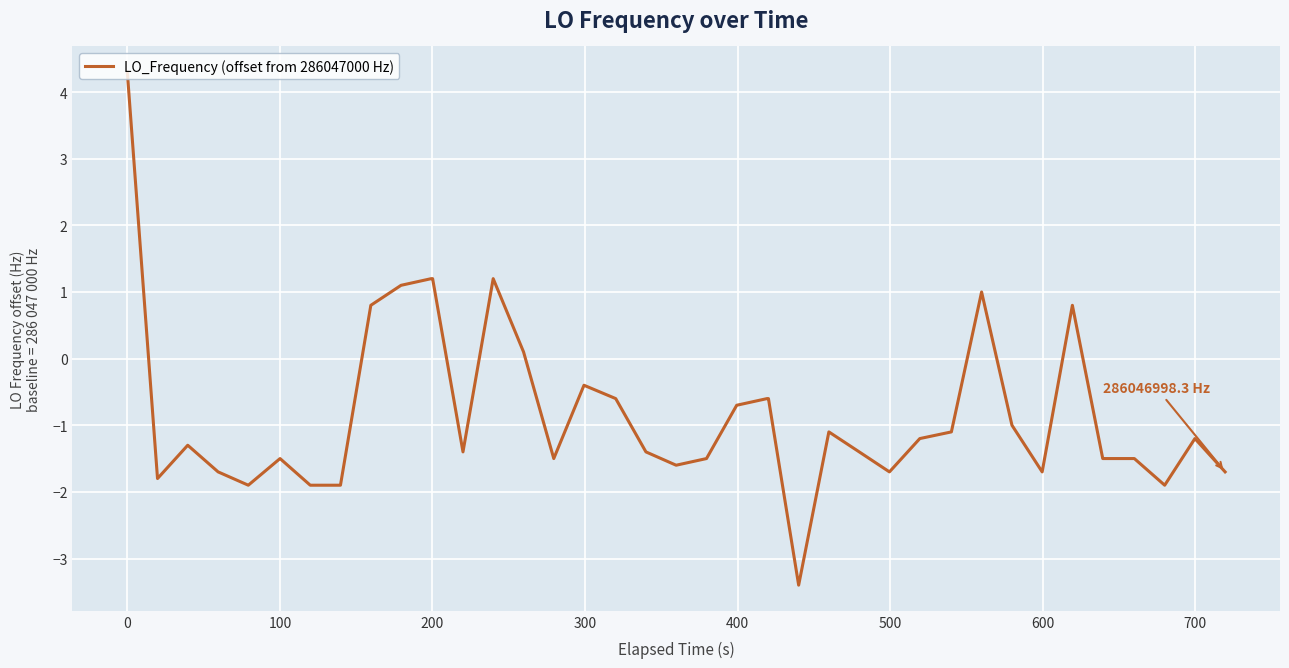

What is the minimum value shown in the chart?

-3.4